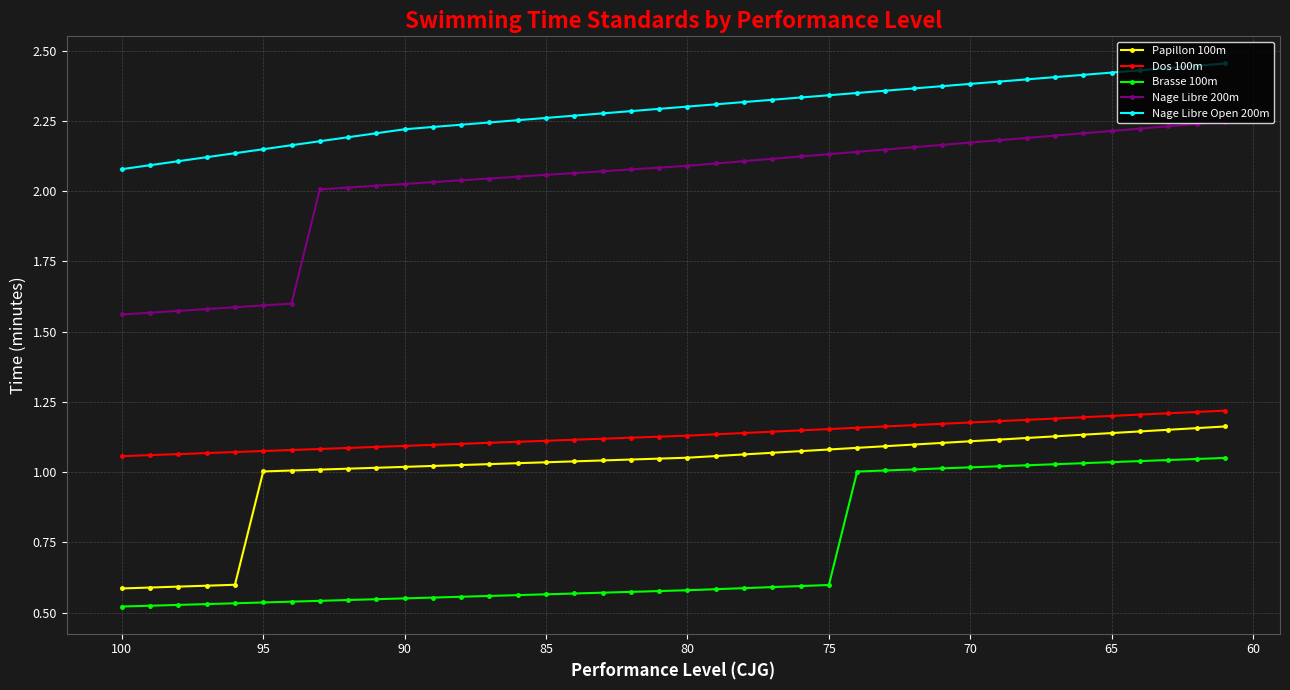

Which series has the widest spread of values?

Nage Libre 200m